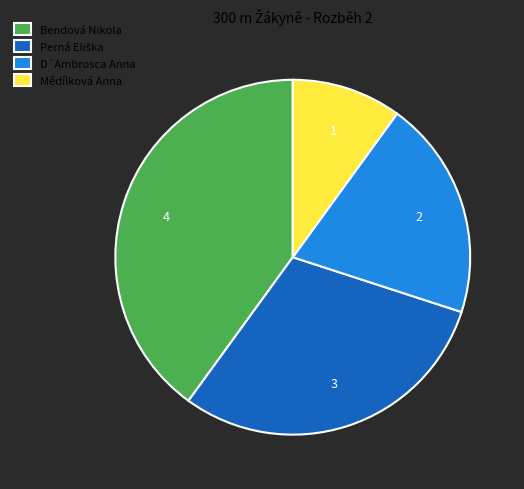

Between D´Ambrosca Anna and Bendová Nikola, which is larger?

Bendová Nikola